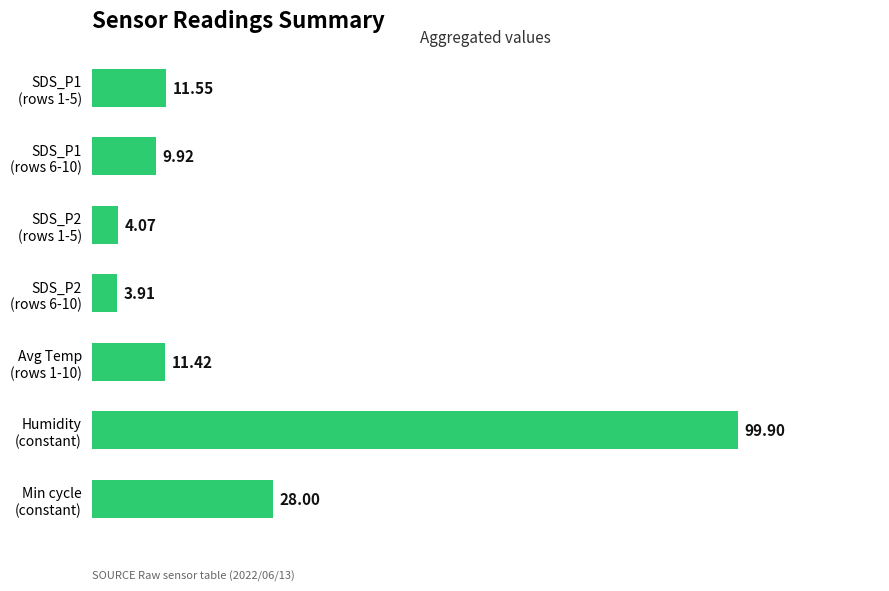

What is the sum of all values?

168.8